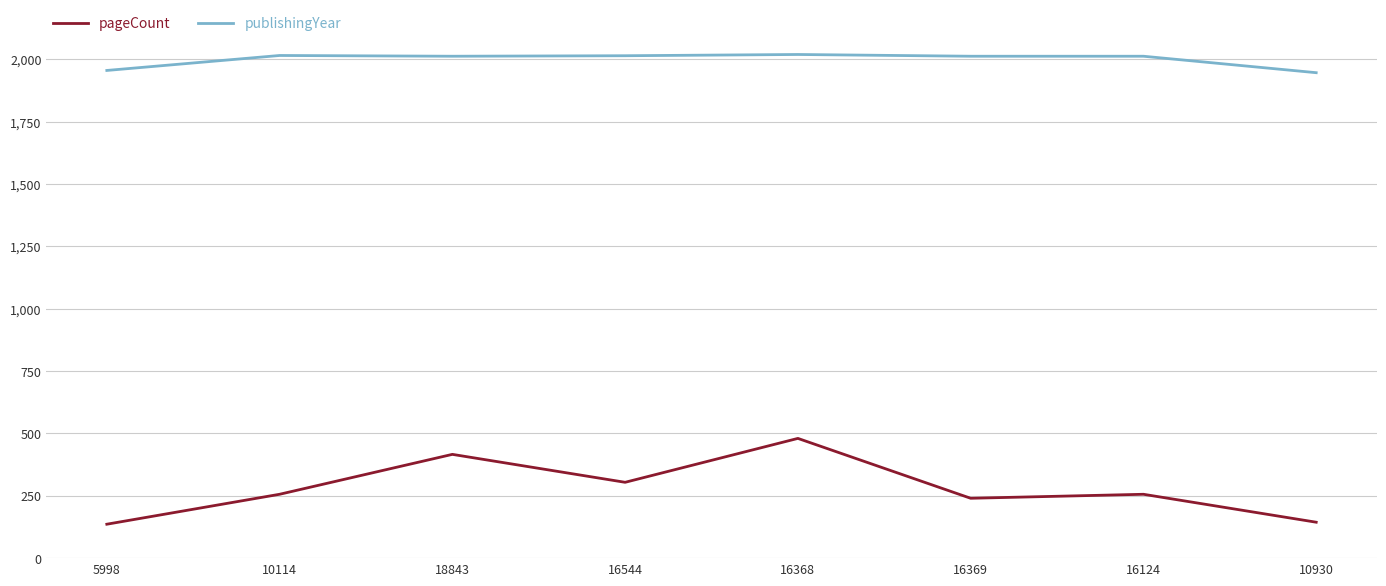

Read the publishingYear value at 10114, to the nearest 5.

2015